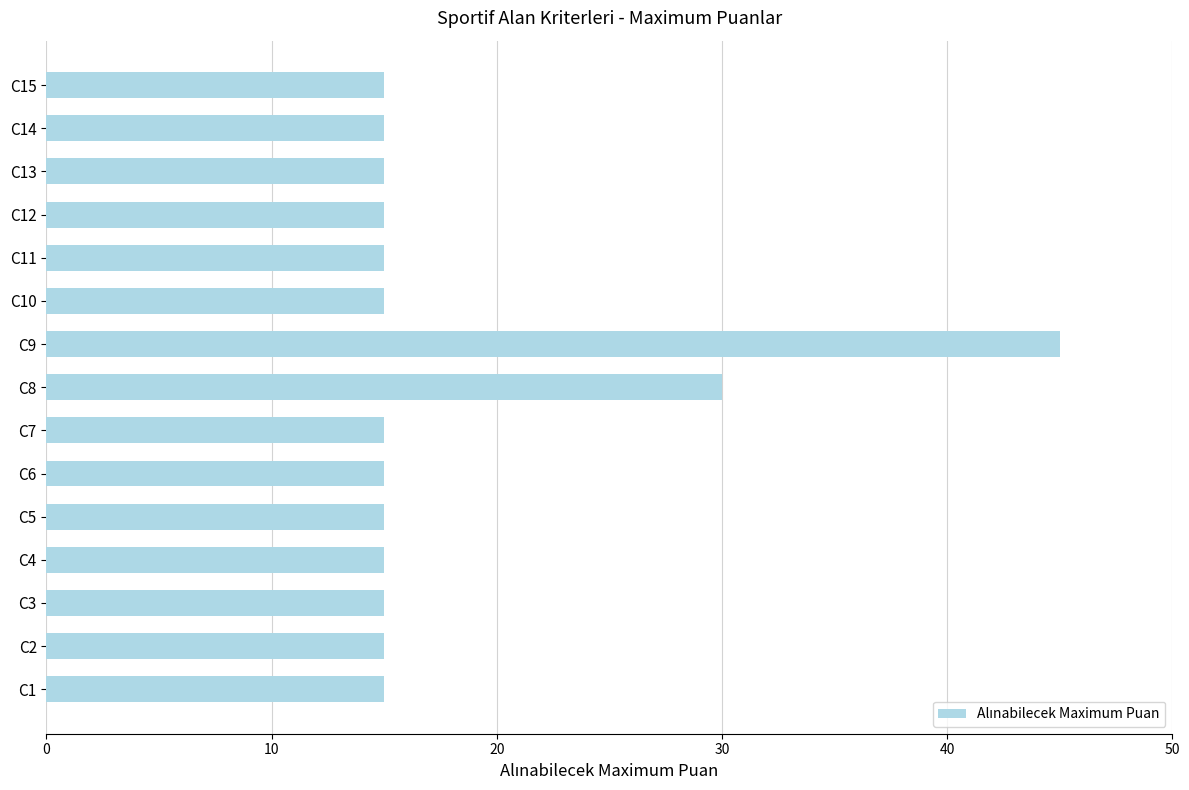

The chart shows a value of 6 at C12. True or false?

False